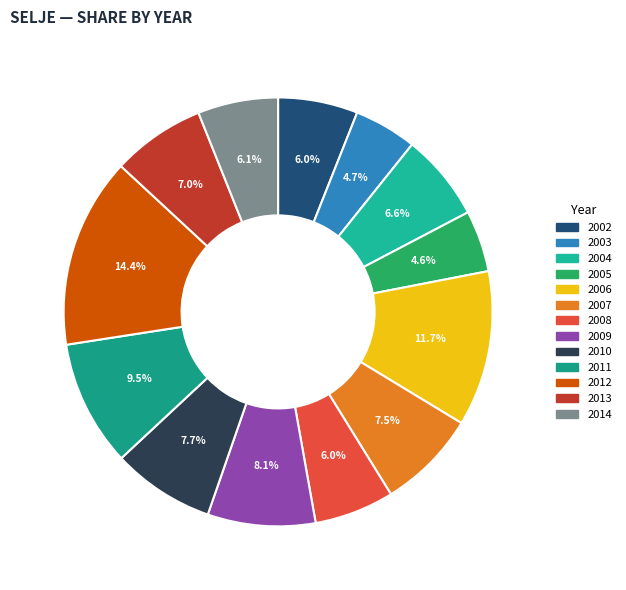

How many slices are in this pie chart?

13